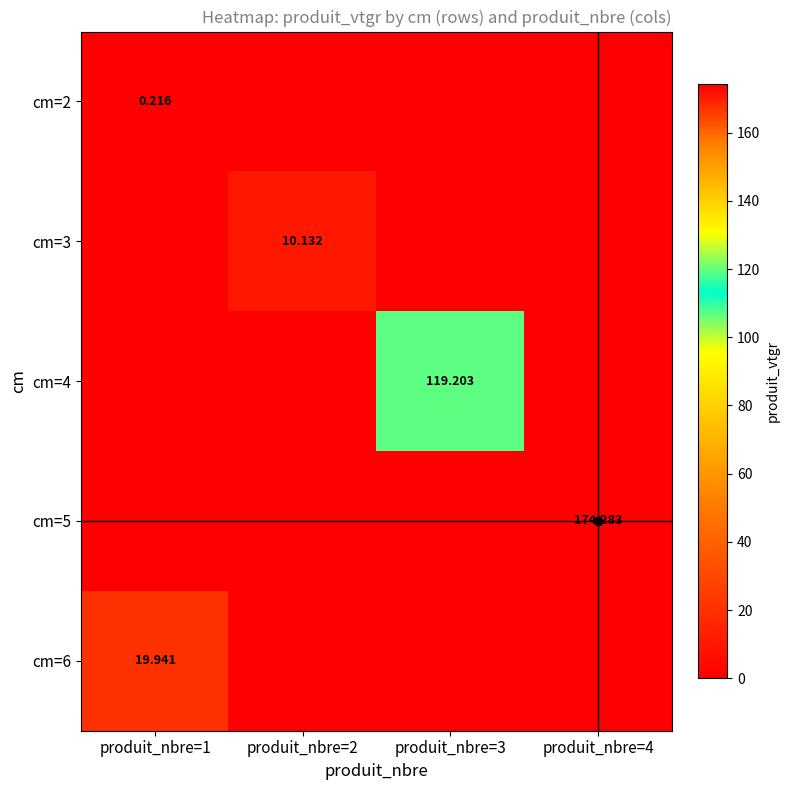

At which label does cm=3 reach its minimum?

produit_nbre=1